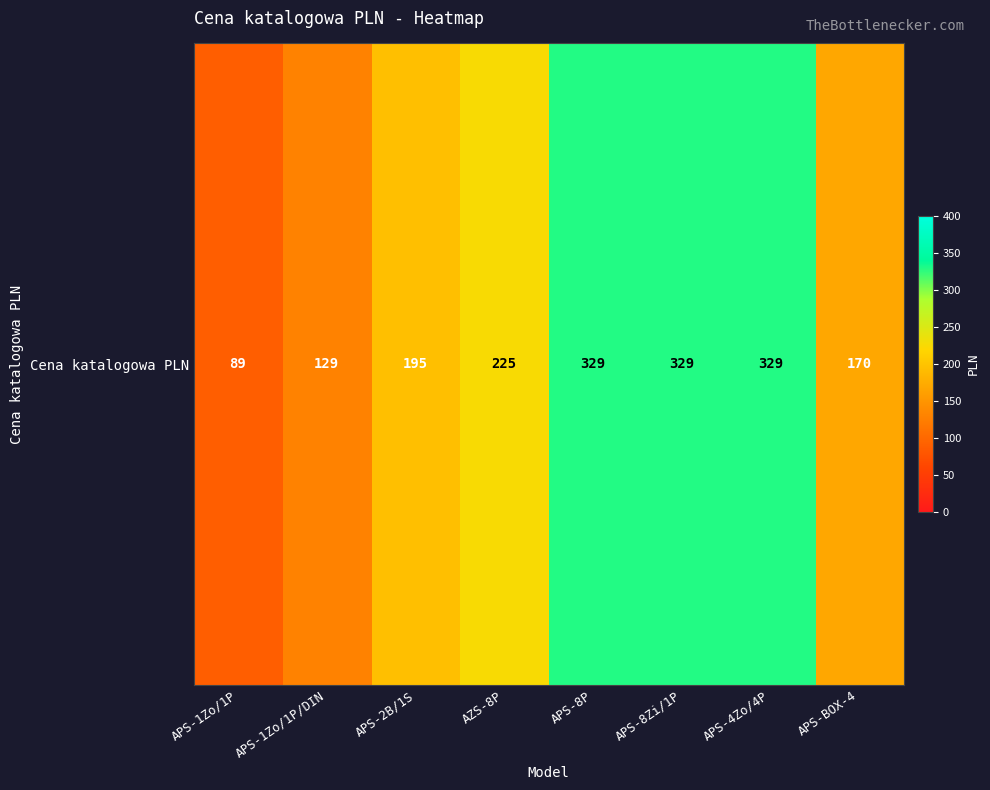

How many values exceed 225?

3